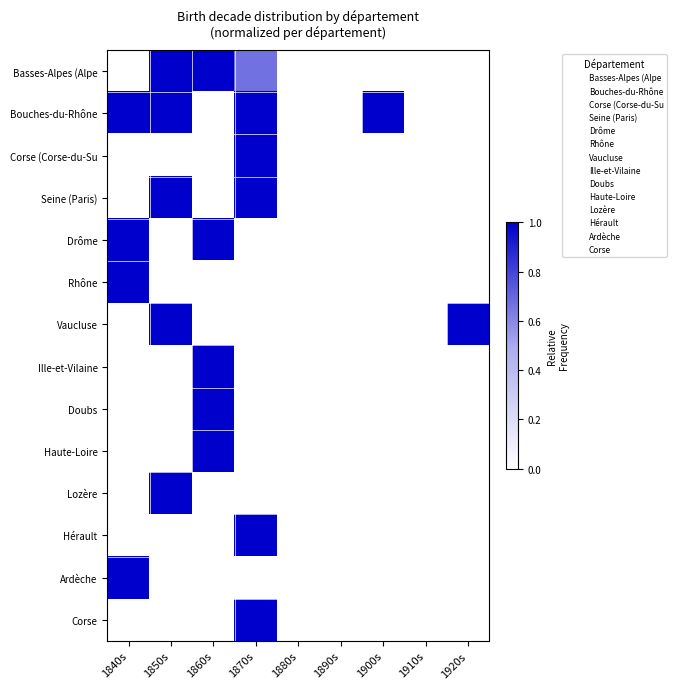

Which label corresponds to the largest value in the chart?

1840s